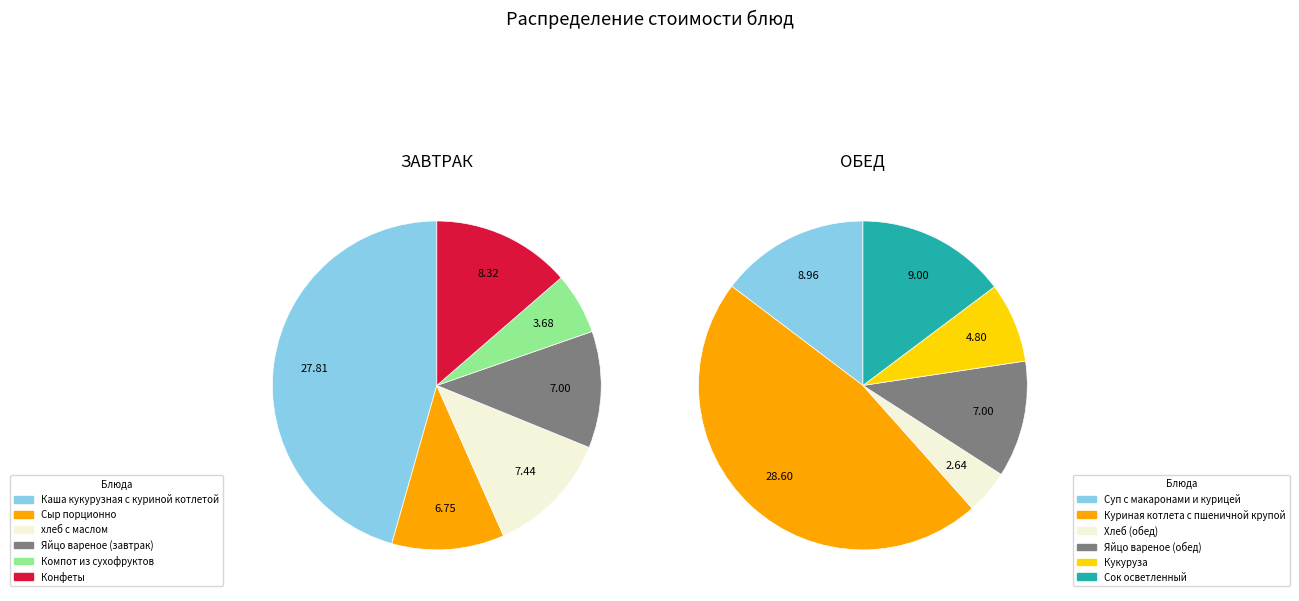

Count the number of slices in the pie.

12